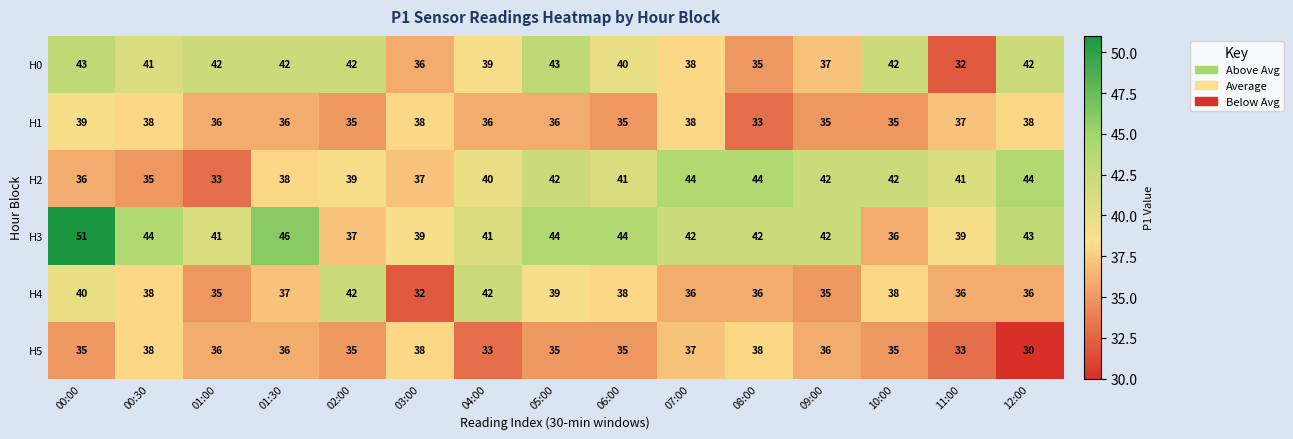

Which label corresponds to the largest value in the chart?

00:00